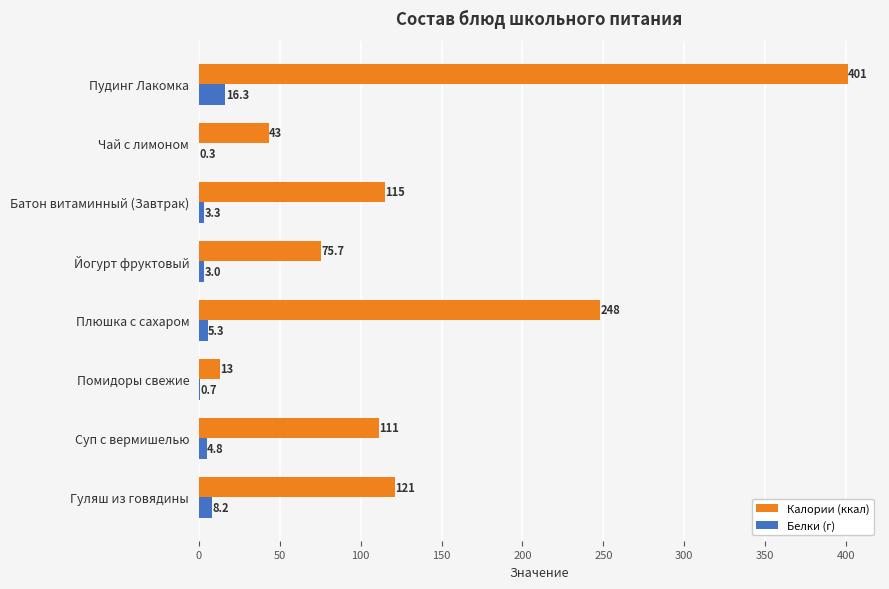

The Белки (г) series shows 4.8 at Суп с вермишелью. True or false?

True